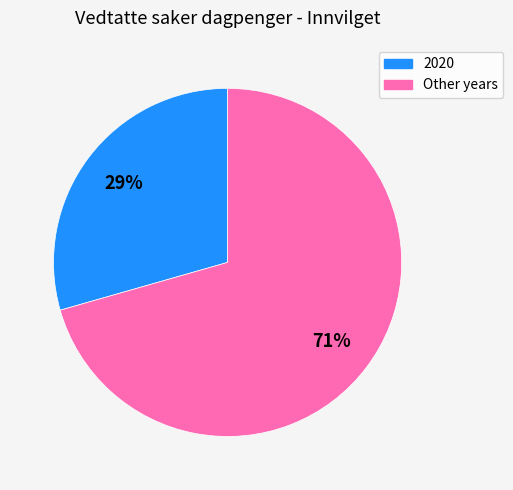

Count the number of slices in the pie.

2